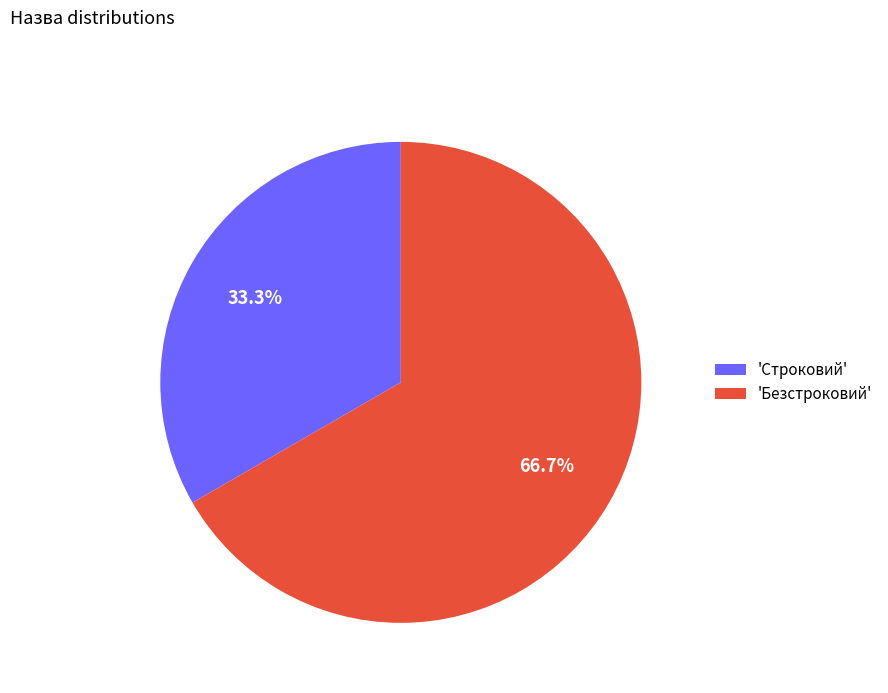

Is there any slice that represents more than half of the pie?

Yes